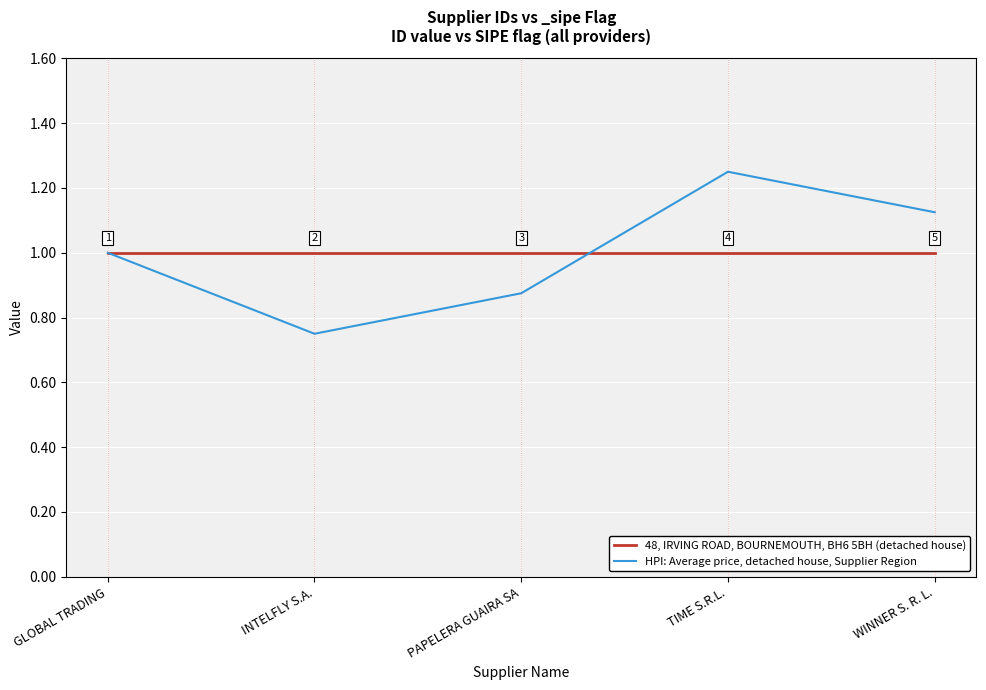

True or false: HPI: Average price, detached house, Supplier Region has a value of 0.6 at WINNER S. R. L..

False